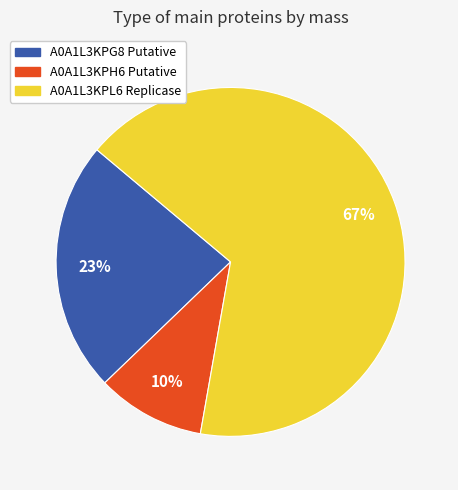

To the nearest percent, what is the combined percentage of A0A1L3KPG8 Putative and A0A1L3KPL6 Replicase?

90%